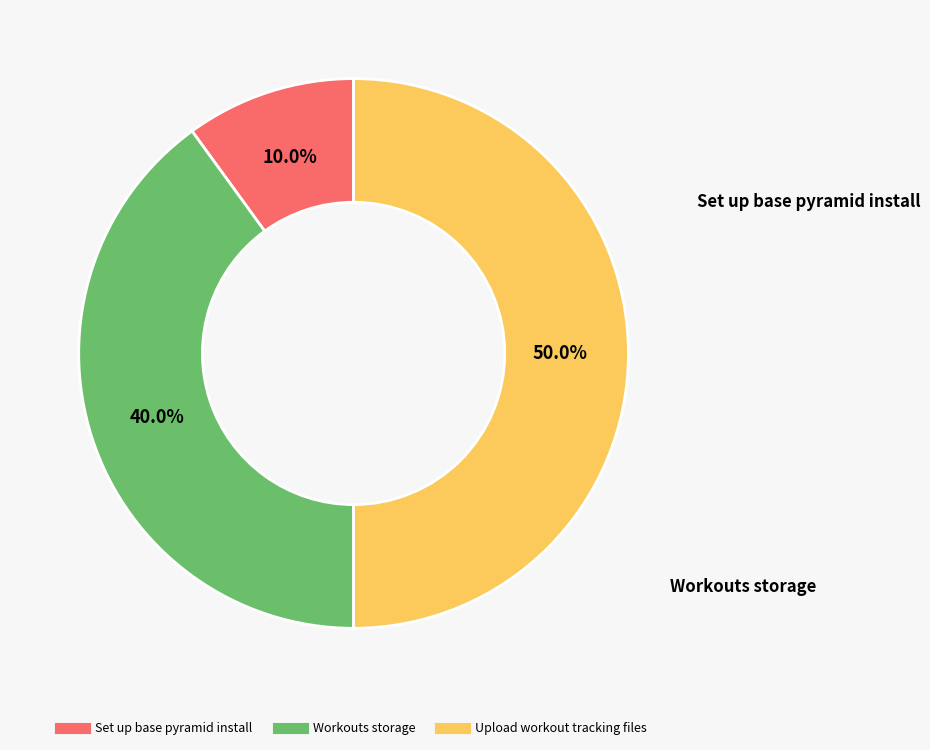

How many segments does this pie chart have?

3